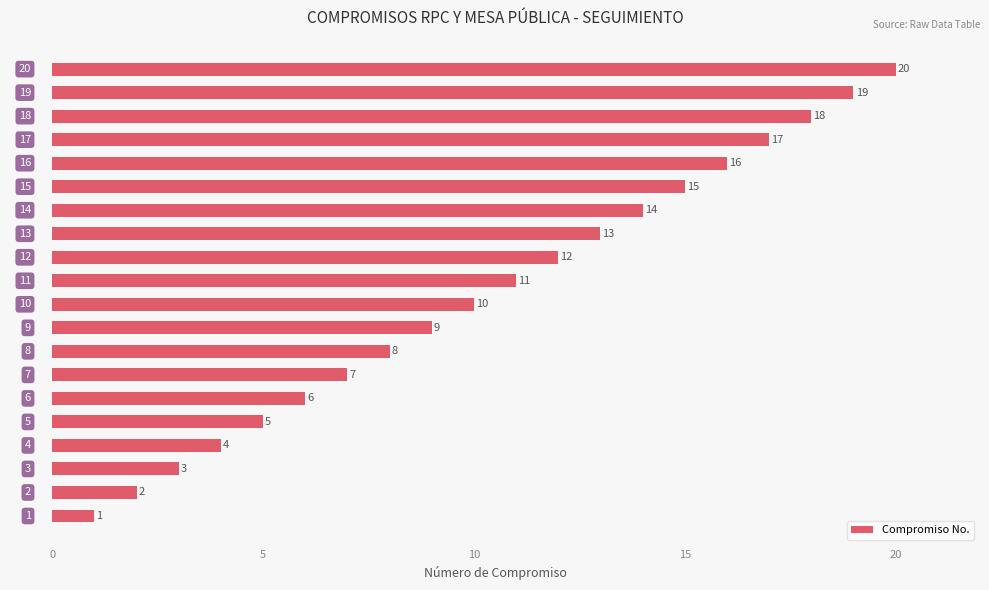

What is the difference between the second highest and second lowest values?

17